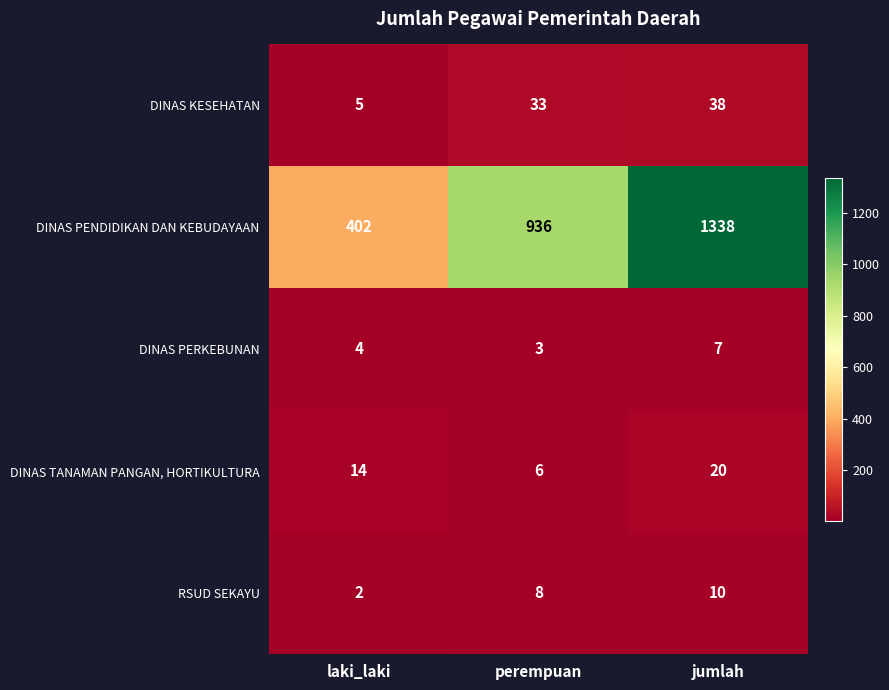

The RSUD SEKAYU series shows 8 at perempuan. True or false?

True